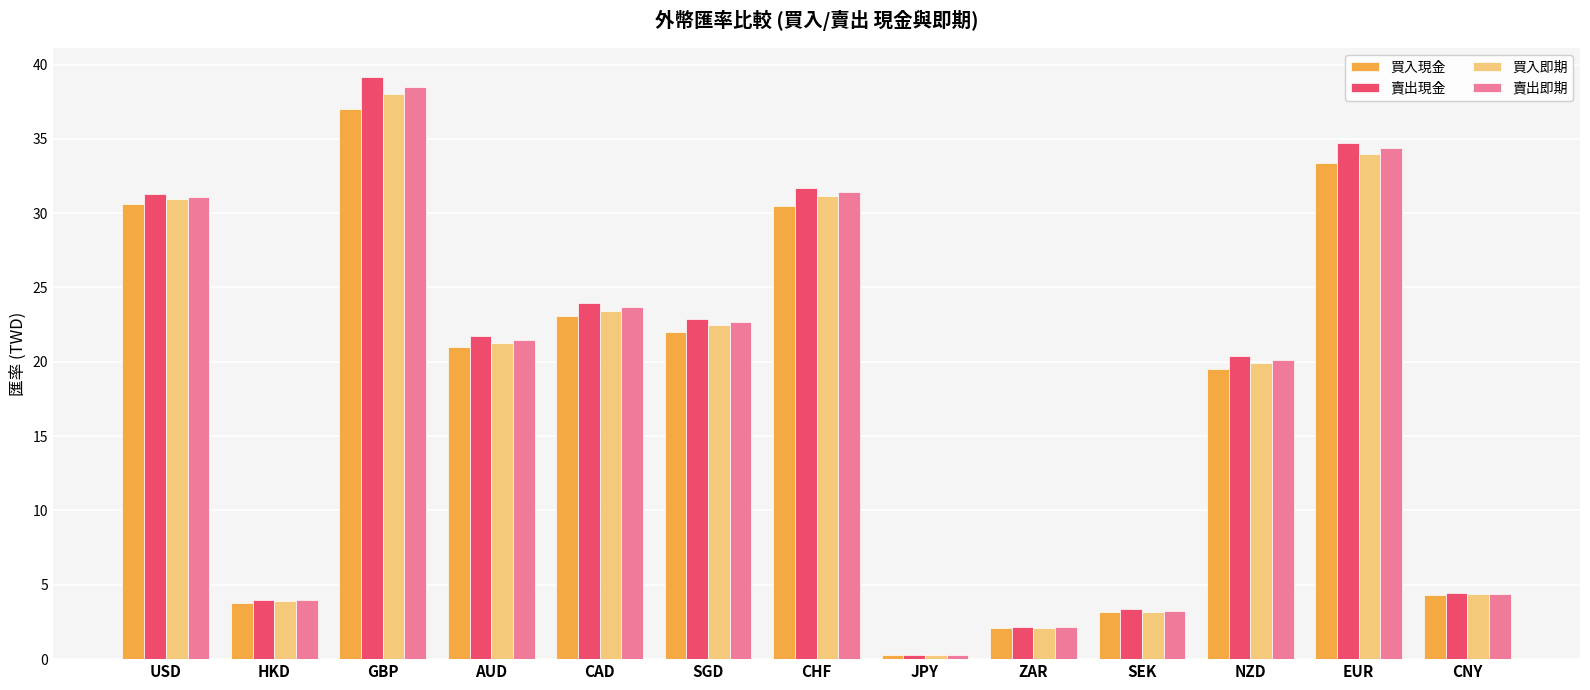

Where is 買入即期 nearest to the value 19?

NZD